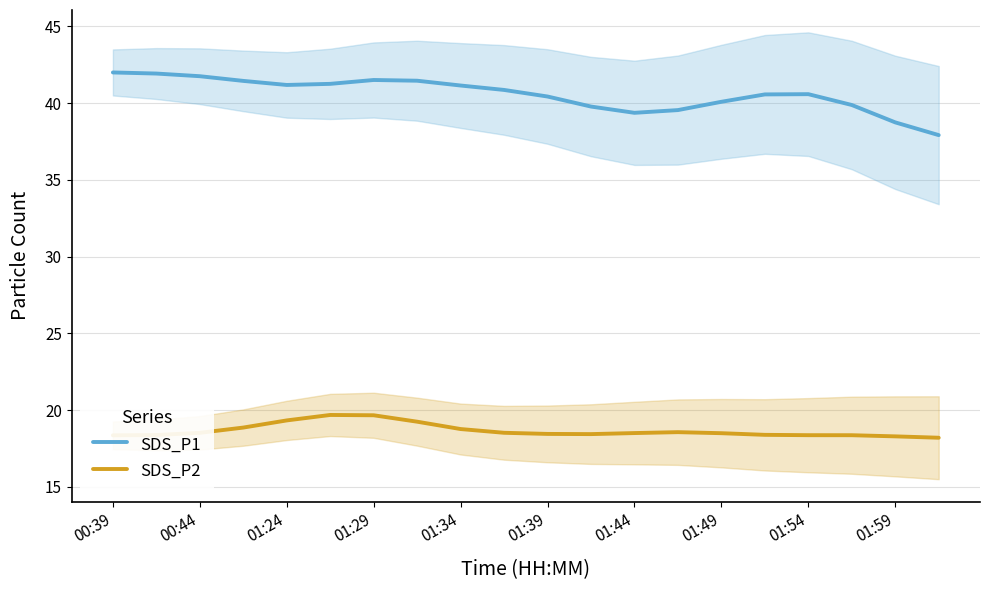

The value of SDS_P1 at 01:34 is 60.3. True or false?

False